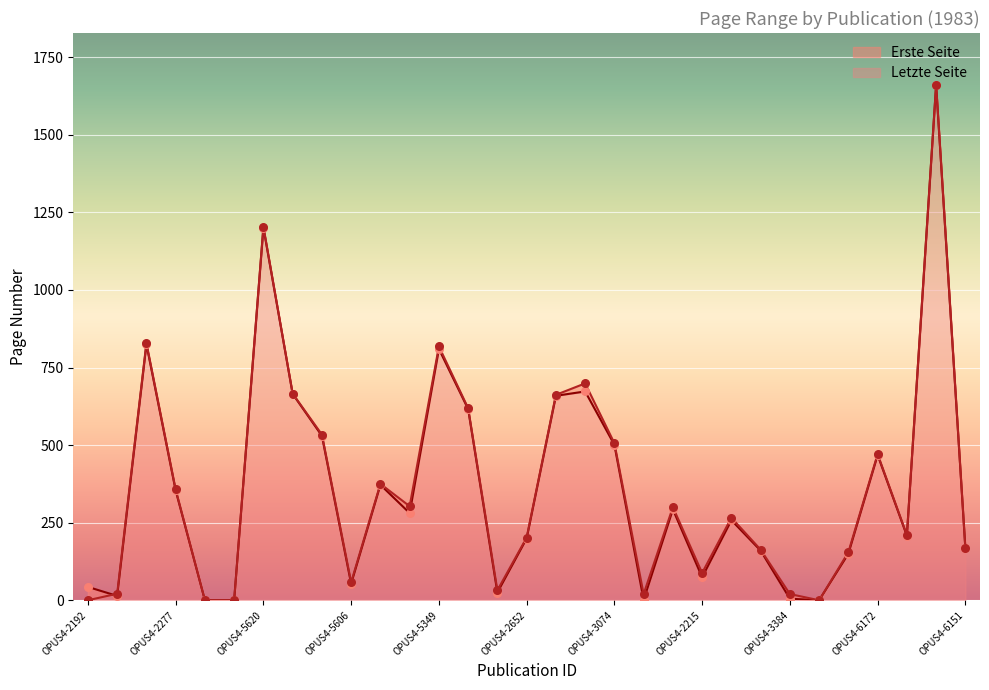

Is the value of Letzte Seite at OPUS4-2203 greater than the value of Erste Seite at OPUS4-5607?

No